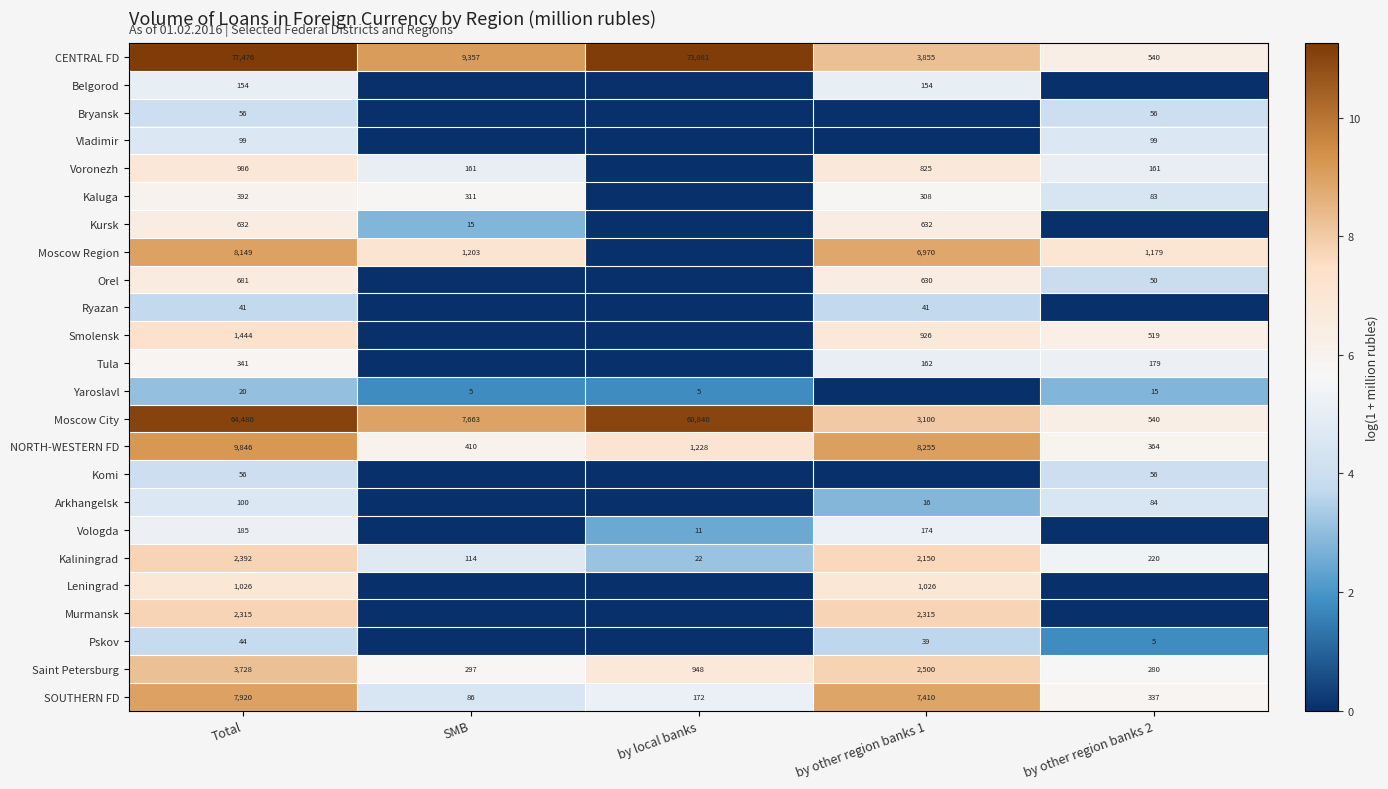

Is the value of Moscow Region at SMB greater than the value of CENTRAL FD at Total?

No